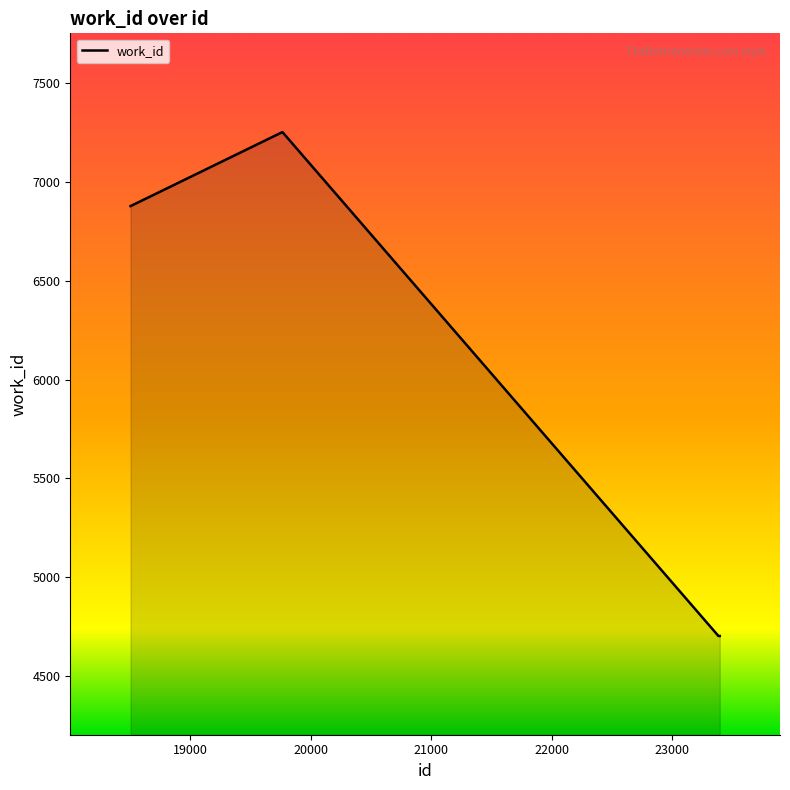

What is the sum of all values?

51749